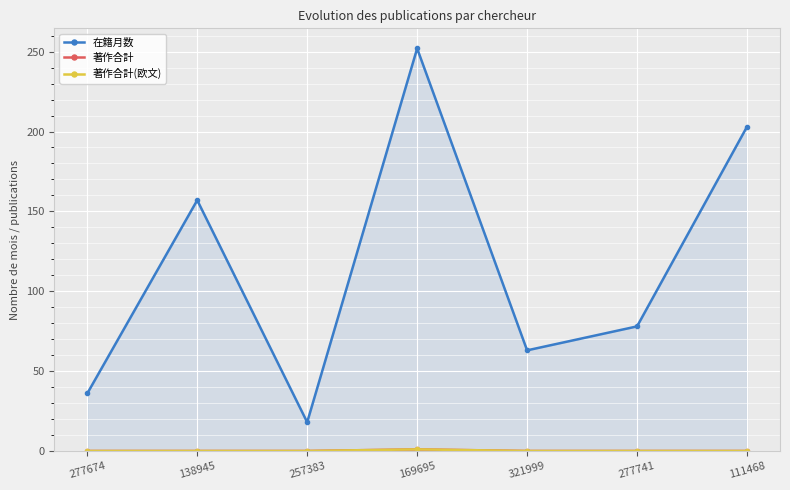

True or false: 著作合計 and 著作合計(欧文) intersect in this chart.

False